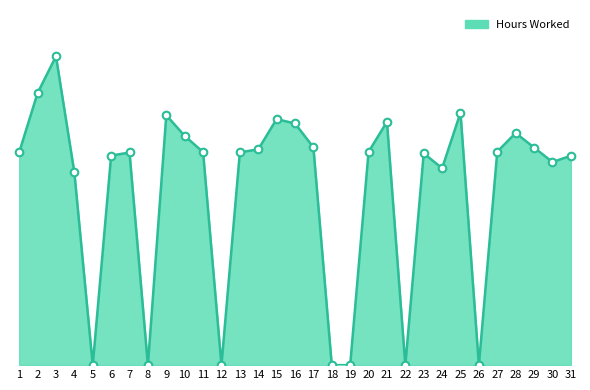

Approximately how many times larger is the value at 15 compared to 28?

1.1